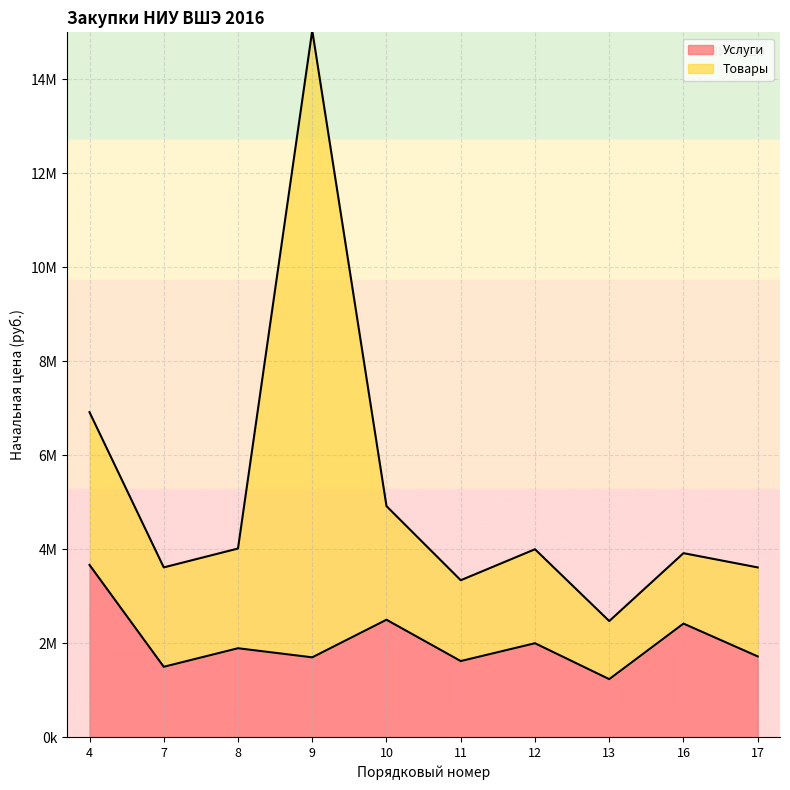

True or false: Товары and Услуги cross at least once.

False